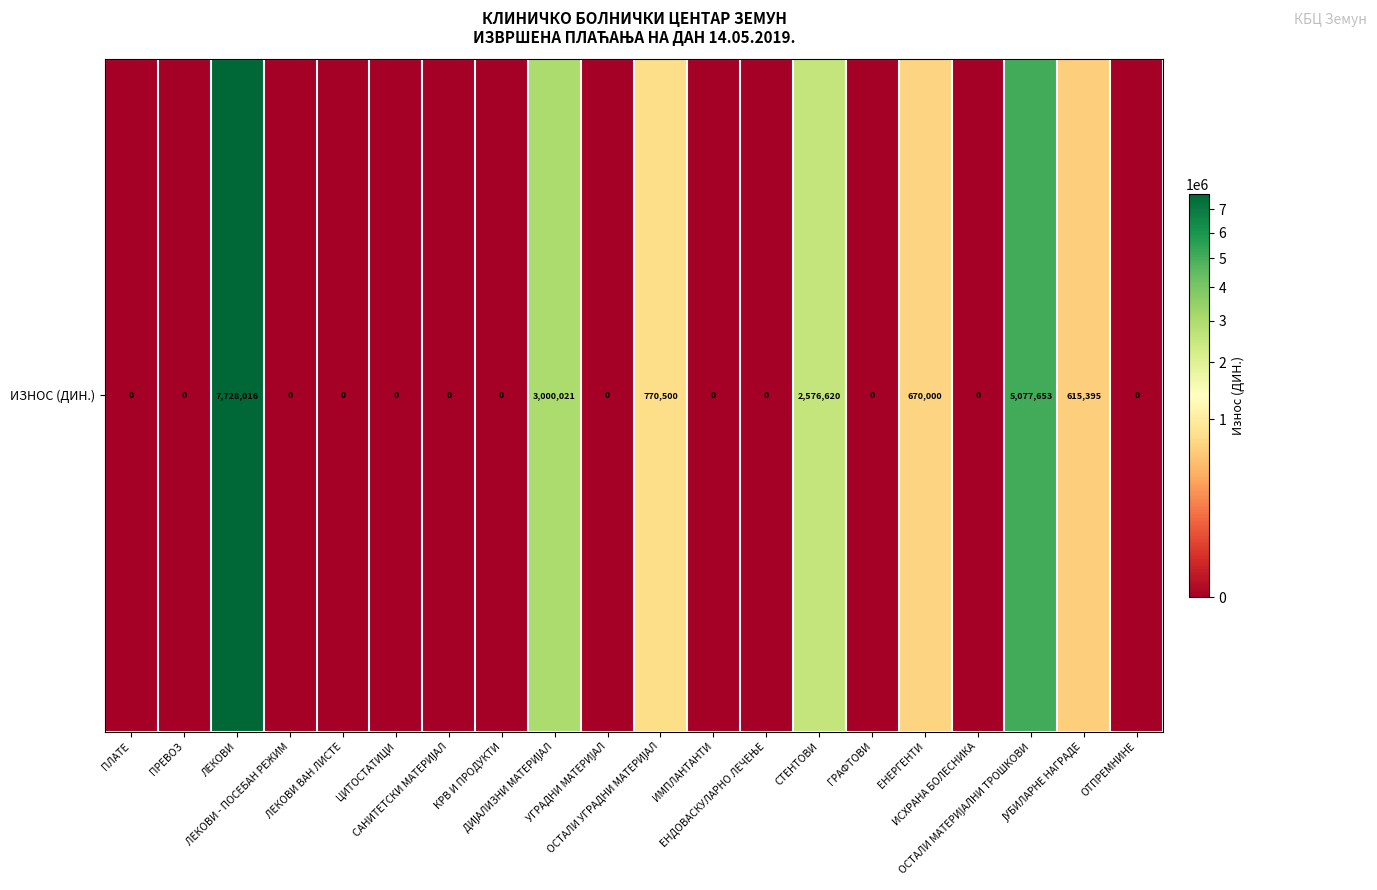

Which has a higher value, ЦИТОСТАТИЦИ or ЛЕКОВИ - ПОСЕБАН РЕЖИМ?

ЦИТОСТАТИЦИ